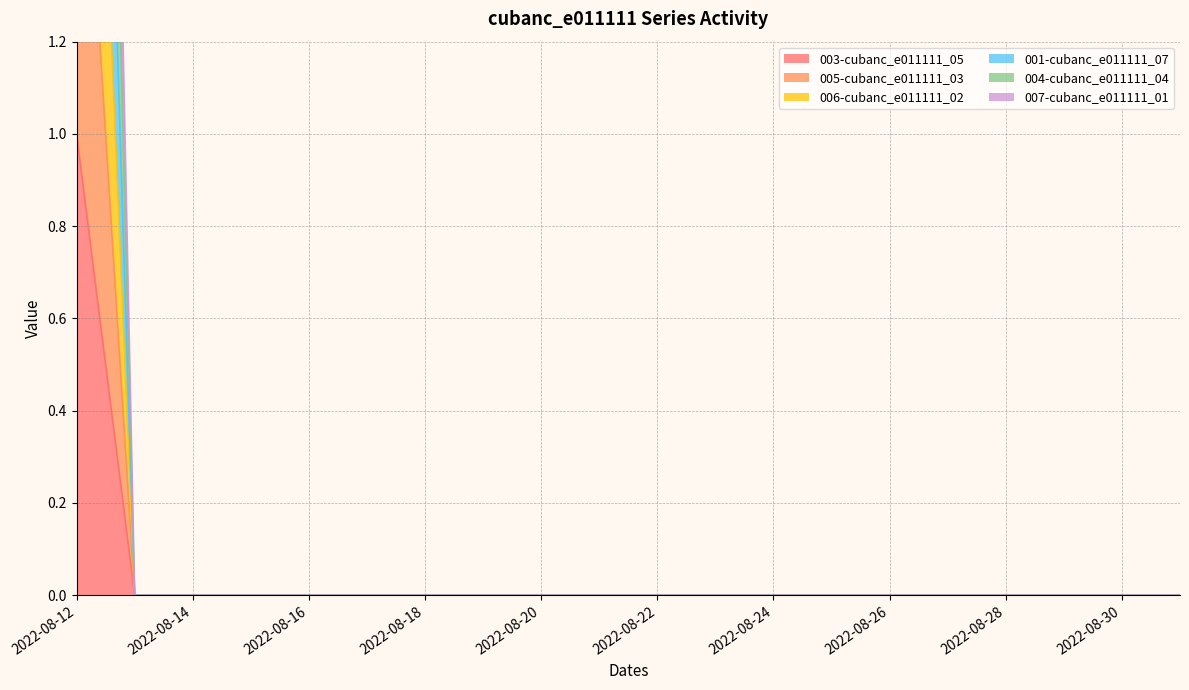

Reading left to right, transcribe all the data shown in this chart.

003-cubanc_e011111_05: 2022-08-12=1	2022-08-13=0	2022-08-14=0	2022-08-15=0	2022-08-16=0	2022-08-17=0	2022-08-18=0	2022-08-19=0	2022-08-20=0	2022-08-21=0	2022-08-22=0	2022-08-23=0	2022-08-24=0	2022-08-25=0	2022-08-26=0	2022-08-27=0	2022-08-28=0	2022-08-29=0	2022-08-30=0	2022-08-31=0
005-cubanc_e011111_03: 2022-08-12=2	2022-08-13=0	2022-08-14=0	2022-08-15=0	2022-08-16=0	2022-08-17=0	2022-08-18=0	2022-08-19=0	2022-08-20=0	2022-08-21=0	2022-08-22=0	2022-08-23=0	2022-08-24=0	2022-08-25=0	2022-08-26=0	2022-08-27=0	2022-08-28=0	2022-08-29=0	2022-08-30=0	2022-08-31=0
006-cubanc_e011111_02: 2022-08-12=3	2022-08-13=0	2022-08-14=0	2022-08-15=0	2022-08-16=0	2022-08-17=0	2022-08-18=0	2022-08-19=0	2022-08-20=0	2022-08-21=0	2022-08-22=0	2022-08-23=0	2022-08-24=0	2022-08-25=0	2022-08-26=0	2022-08-27=0	2022-08-28=0	2022-08-29=0	2022-08-30=0	2022-08-31=0
001-cubanc_e011111_07: 2022-08-12=4	2022-08-13=0	2022-08-14=0	2022-08-15=0	2022-08-16=0	2022-08-17=0	2022-08-18=0	2022-08-19=0	2022-08-20=0	2022-08-21=0	2022-08-22=0	2022-08-23=0	2022-08-24=0	2022-08-25=0	2022-08-26=0	2022-08-27=0	2022-08-28=0	2022-08-29=0	2022-08-30=0	2022-08-31=0
004-cubanc_e011111_04: 2022-08-12=5	2022-08-13=0	2022-08-14=0	2022-08-15=0	2022-08-16=0	2022-08-17=0	2022-08-18=0	2022-08-19=0	2022-08-20=0	2022-08-21=0	2022-08-22=0	2022-08-23=0	2022-08-24=0	2022-08-25=0	2022-08-26=0	2022-08-27=0	2022-08-28=0	2022-08-29=0	2022-08-30=0	2022-08-31=0
007-cubanc_e011111_01: 2022-08-12=6	2022-08-13=0	2022-08-14=0	2022-08-15=0	2022-08-16=0	2022-08-17=0	2022-08-18=0	2022-08-19=0	2022-08-20=0	2022-08-21=0	2022-08-22=0	2022-08-23=0	2022-08-24=0	2022-08-25=0	2022-08-26=0	2022-08-27=0	2022-08-28=0	2022-08-29=0	2022-08-30=0	2022-08-31=0